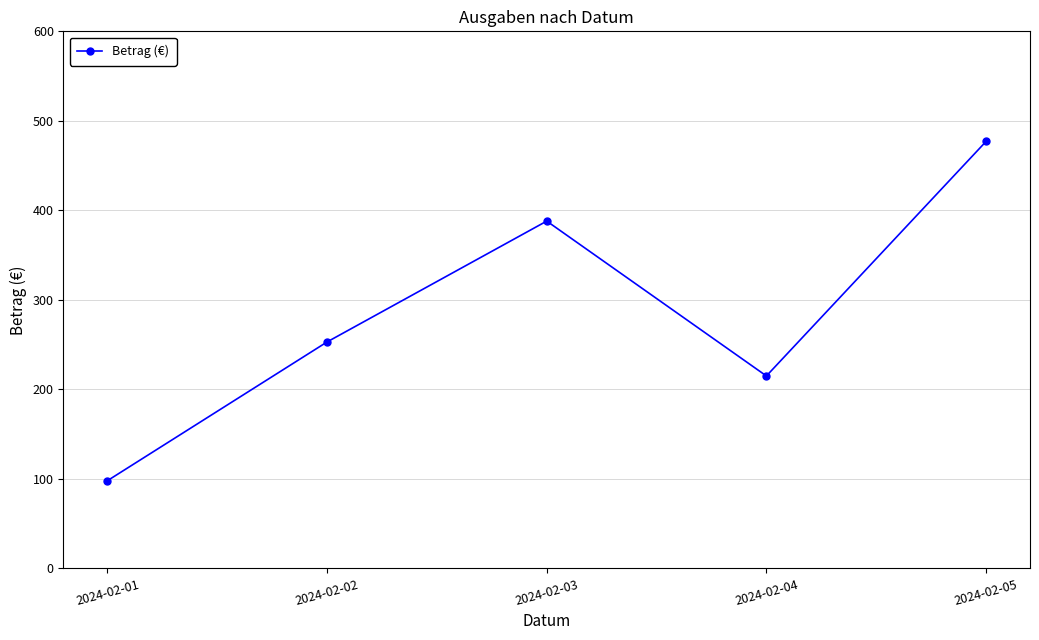

What is the maximum value shown in the chart?

477